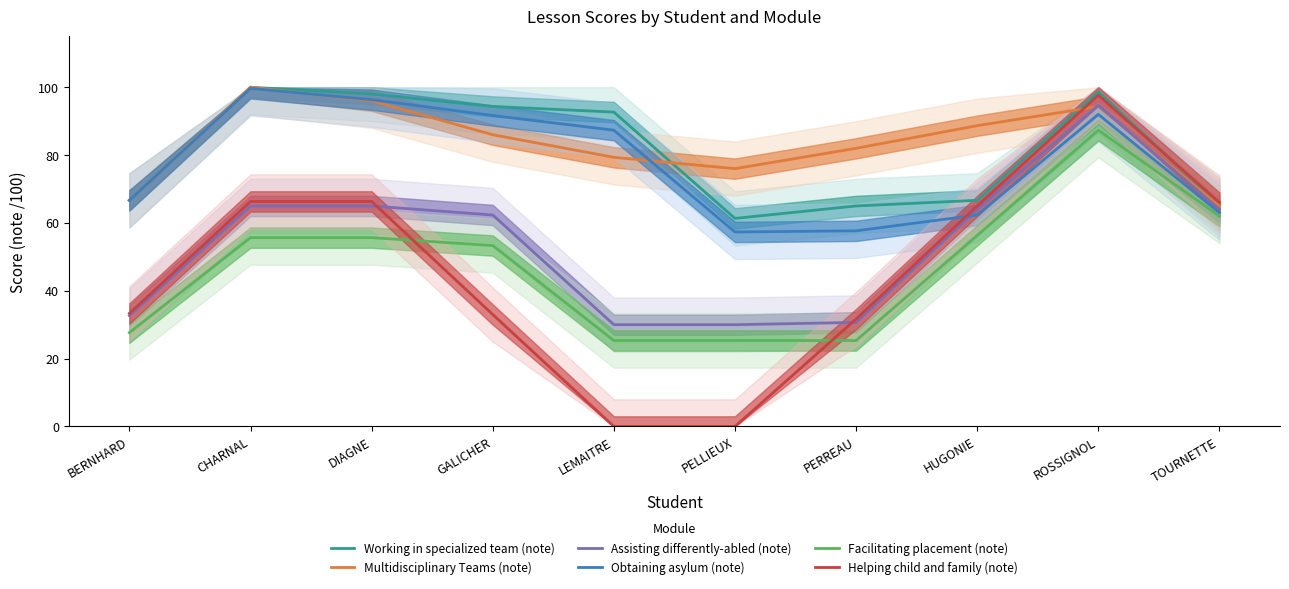

What is the total value across all series at PELLIEUX?

250.0